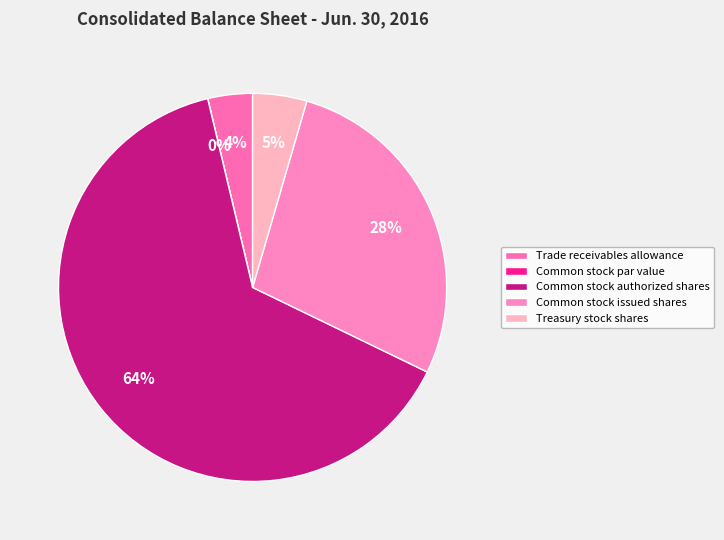

Which slice is the largest?

Common stock authorized shares